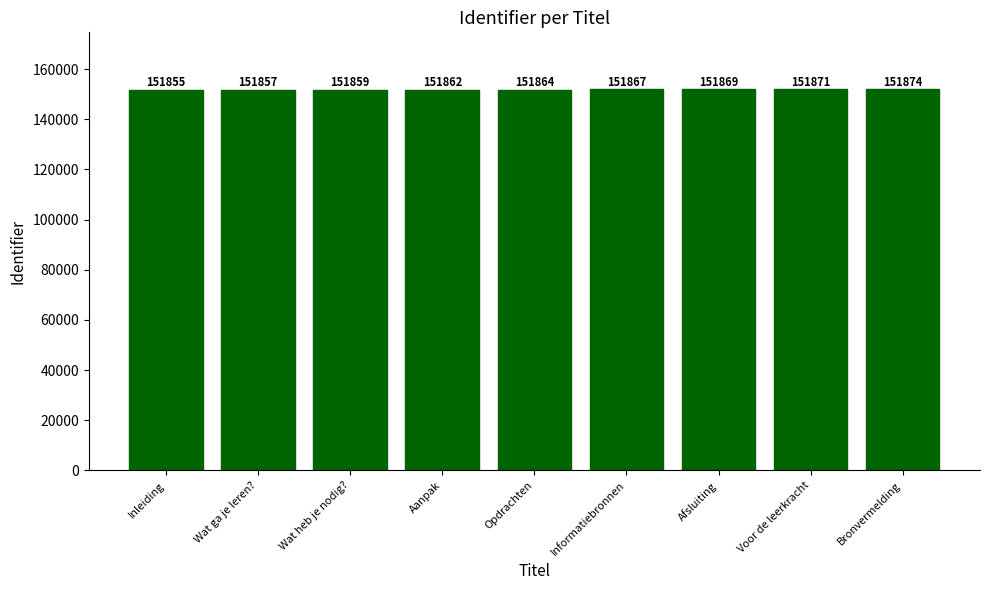

What is the change in value from Wat heb je nodig? to Informatiebronnen?

+8